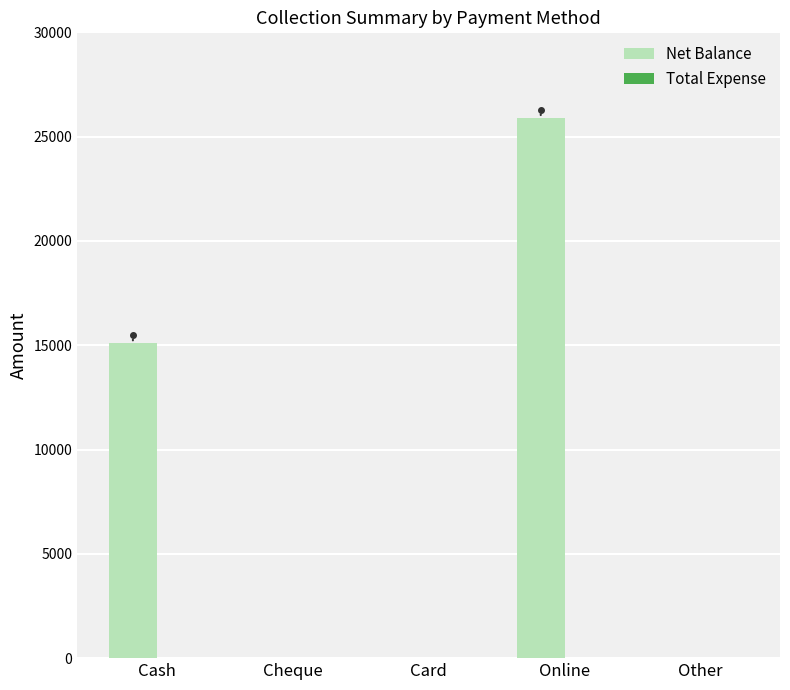

Reading left to right, what are all the values shown in this chart?

Cash=15100	Cheque=0	Card=0	Online=25900	Other=0